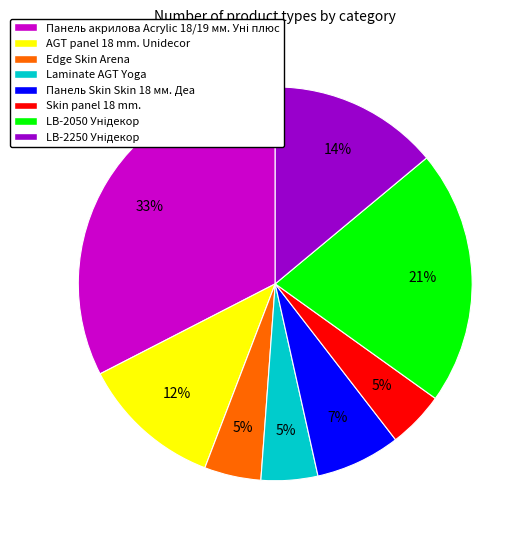

Is it true that Edge Skin Arena is 5% of the pie?

True